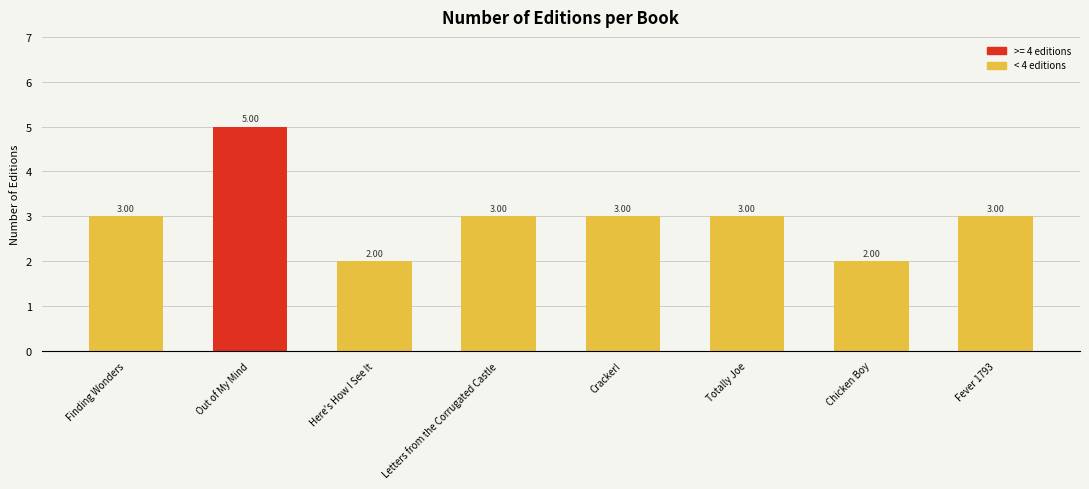

Between Fever 1793 and Chicken Boy, which is larger?

Fever 1793